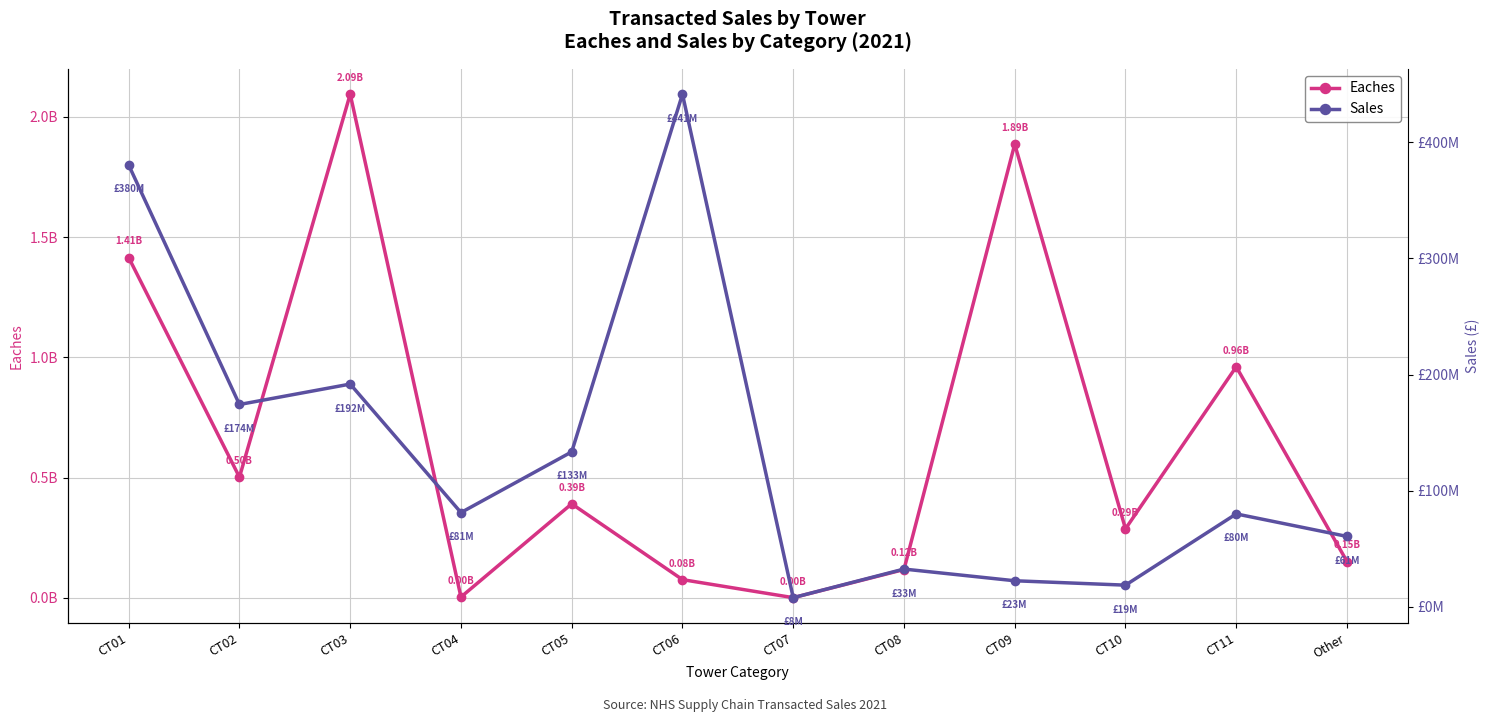

At which category is the sum across all series the highest?

CT03